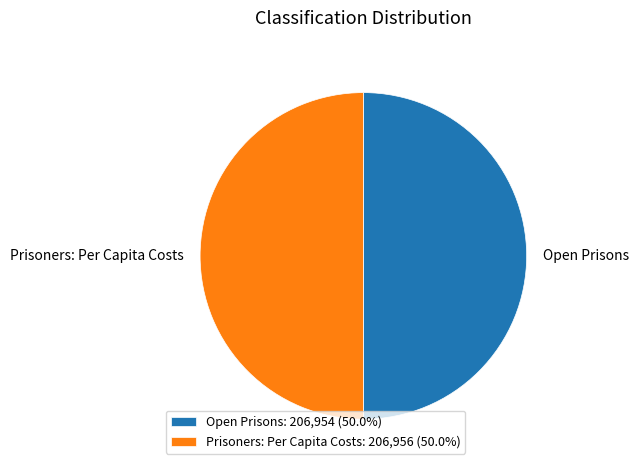

Count the number of slices in the pie.

2